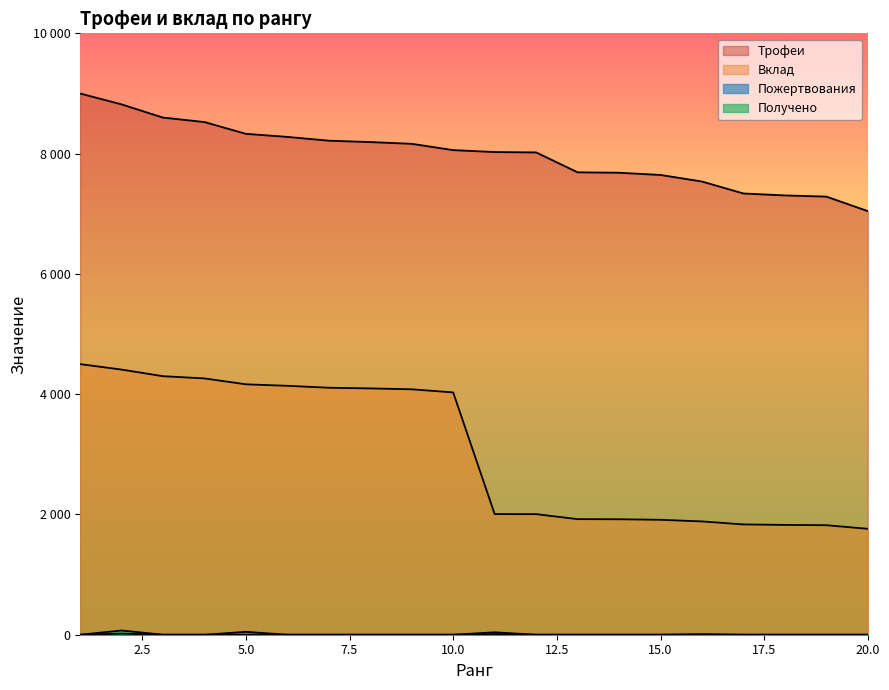

Reading left to right, transcribe all the data shown in this chart.

Трофеи: 1=9000	2=8819	3=8599	4=8525	5=8329	6=8278	7=8215	8=8192	9=8163	10=8058	11=8026	12=8020	13=7689	14=7682	15=7645	16=7536	17=7337	18=7305	19=7285	20=7044
Вклад: 1=4500	2=4409	3=4299	4=4262	5=4164	6=4139	7=4107	8=4096	9=4081	10=4029	11=2006	12=2005	13=1922	14=1920	15=1911	16=1884	17=1834	18=1826	19=1821	20=1761
Пожертвования: 1=0	2=18	3=0	4=0	5=48	6=0	7=0	8=0	9=0	10=0	11=10	12=0	13=0	14=0	15=0	16=0	17=0	18=0	19=0	20=0
Получено: 1=0	2=70	3=0	4=0	5=0	6=0	7=0	8=0	9=0	10=0	11=40	12=0	13=0	14=0	15=0	16=10	17=0	18=0	19=0	20=0